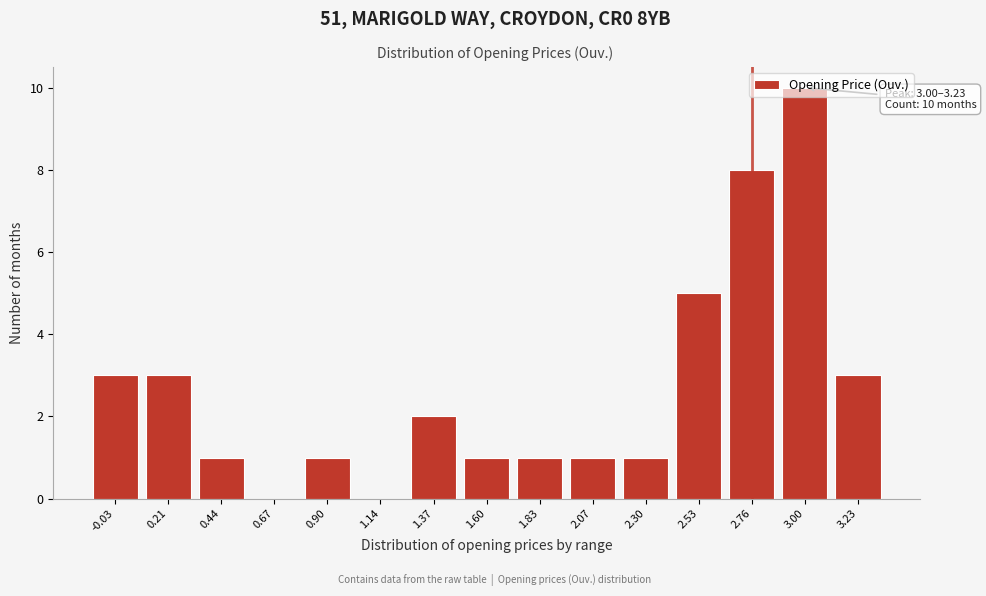

The value at 1.14 is -7. True or false?

False